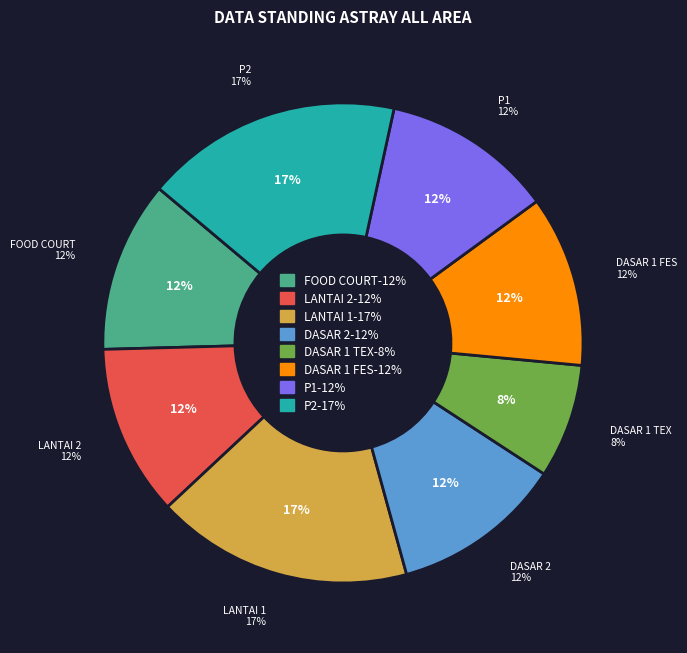

Combined, what portion of the pie is DASAR 1 FES and DASAR 1 TEX?

19.2%